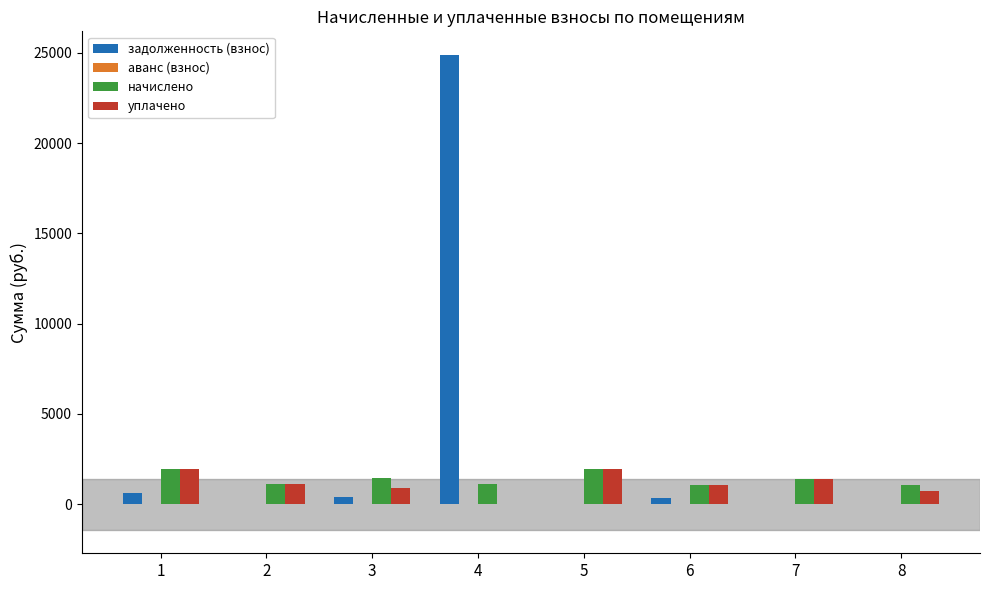

What is the total value across all series at 1?

4507.9